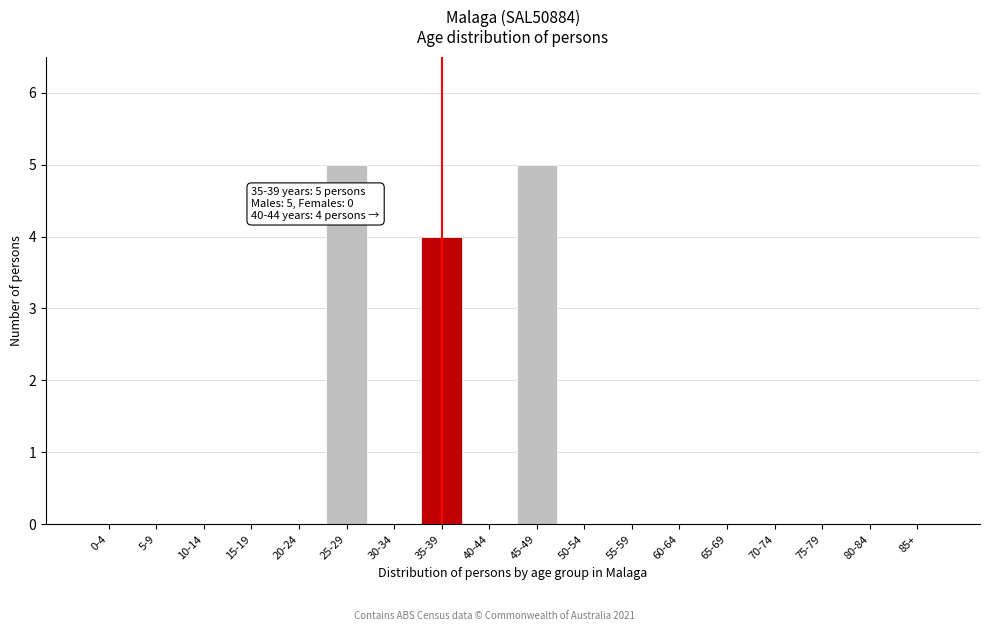

Reading right to left, list all the values displayed in this chart.

85+=0	80-84=0	75-79=0	70-74=0	65-69=0	60-64=0	55-59=0	50-54=0	45-49=5	40-44=0	35-39=4	30-34=0	25-29=5	20-24=0	15-19=0	10-14=0	5-9=0	0-4=0